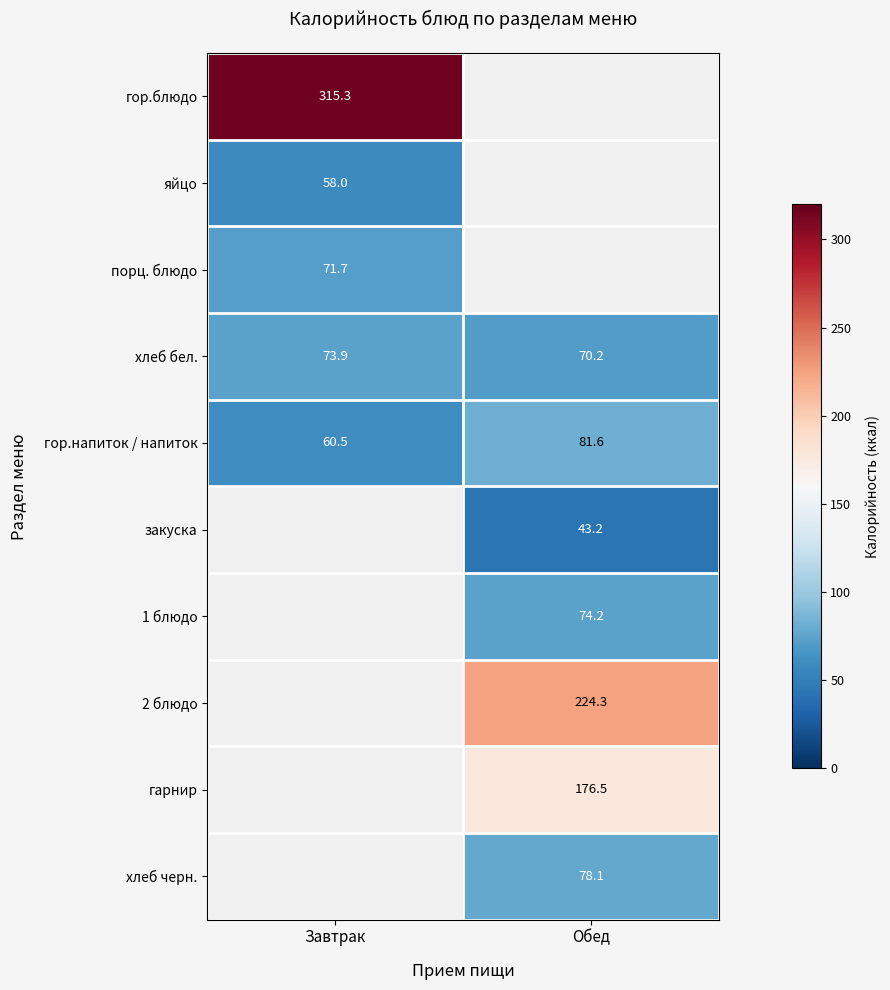

Rank the categories by гор.напиток / напиток value from highest to lowest.

Обед, Завтрак